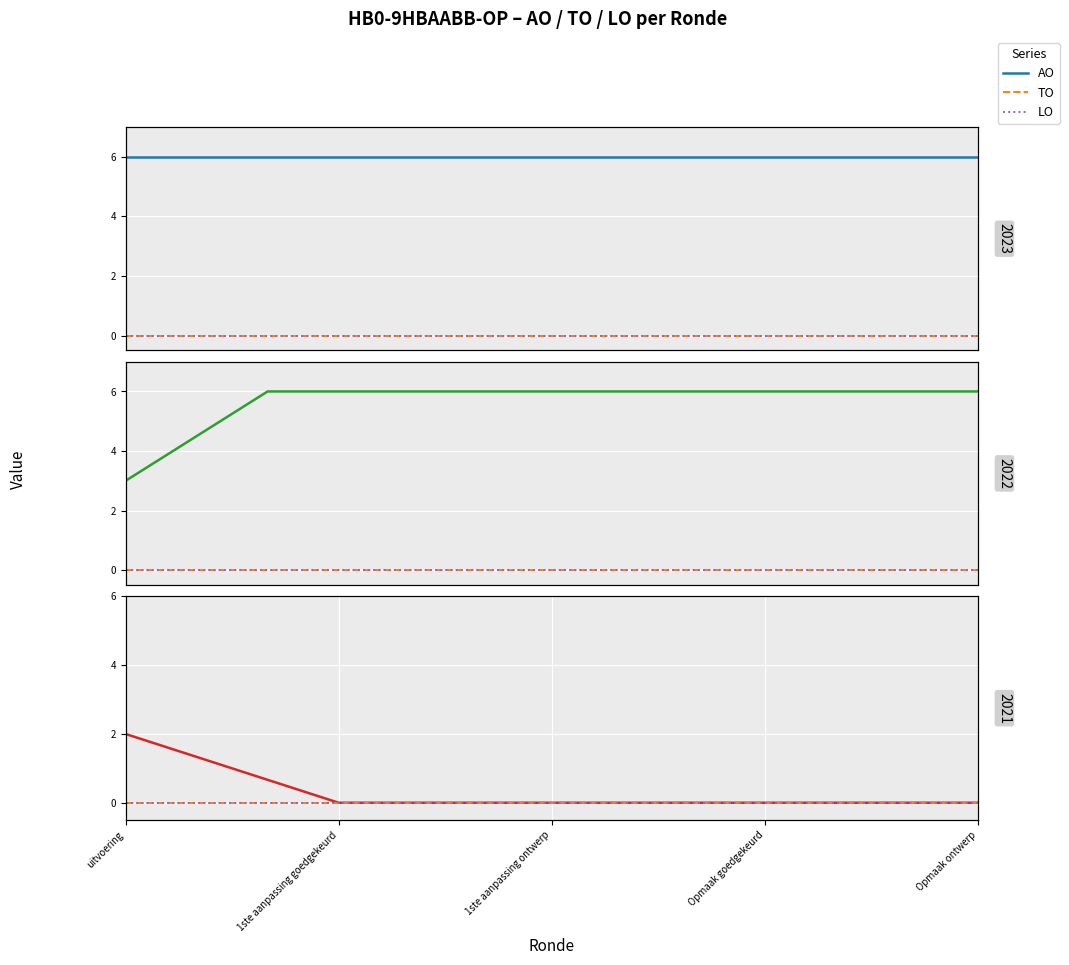

True or false: LO and AO cross at least once.

False